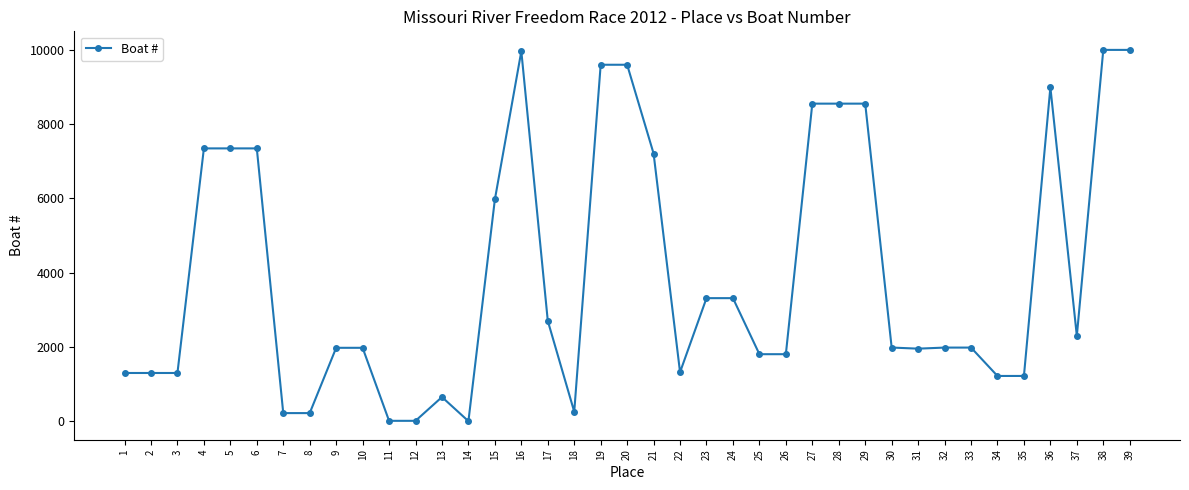

True or false: there are more than 2 points higher than both neighbors.

True